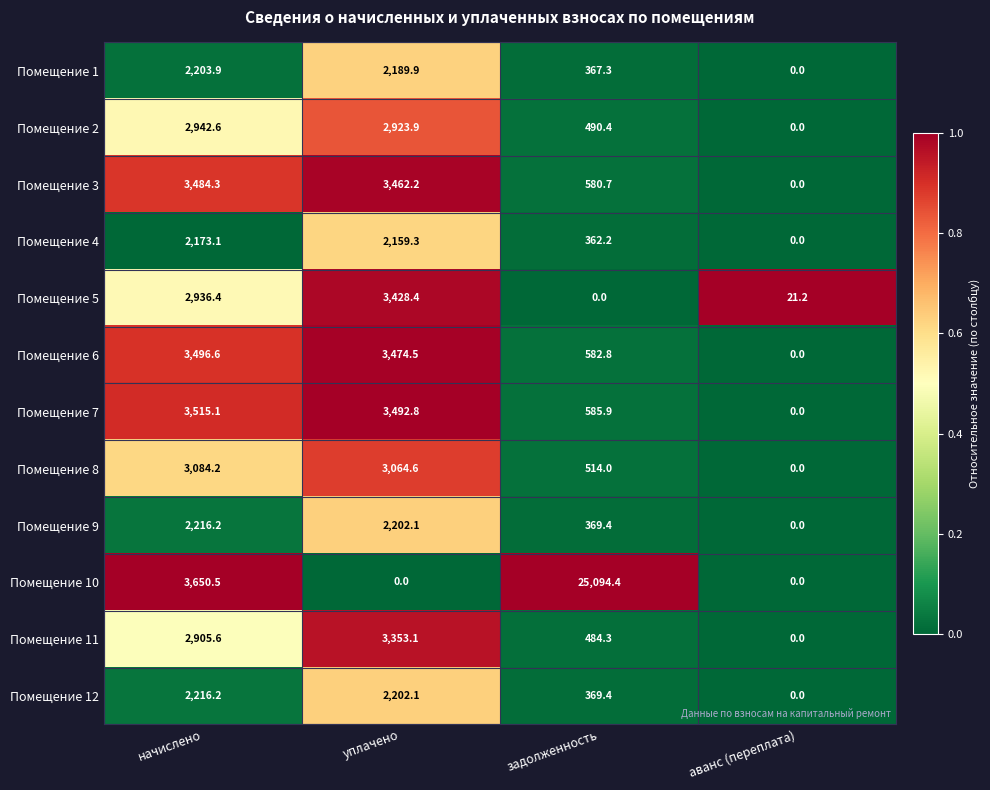

The Помещение 5 series shows 13.4 at аванс (переплата). True or false?

False